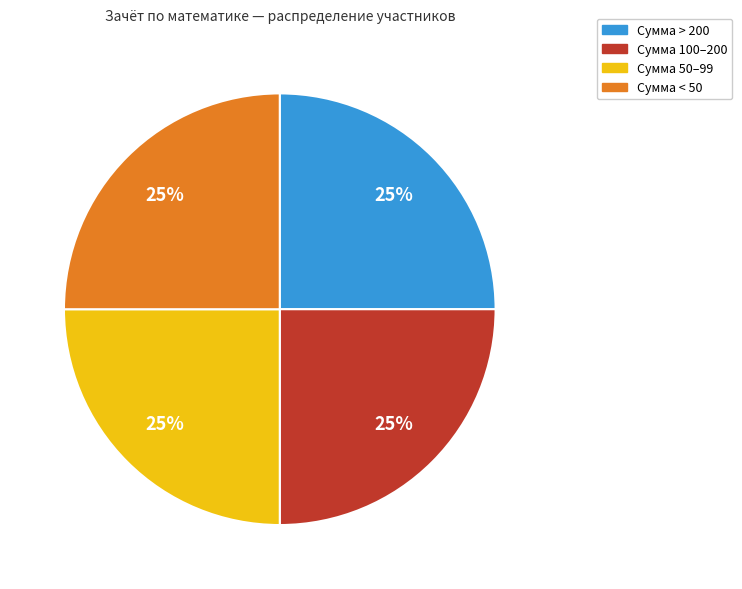

How many slices are in this pie chart?

4